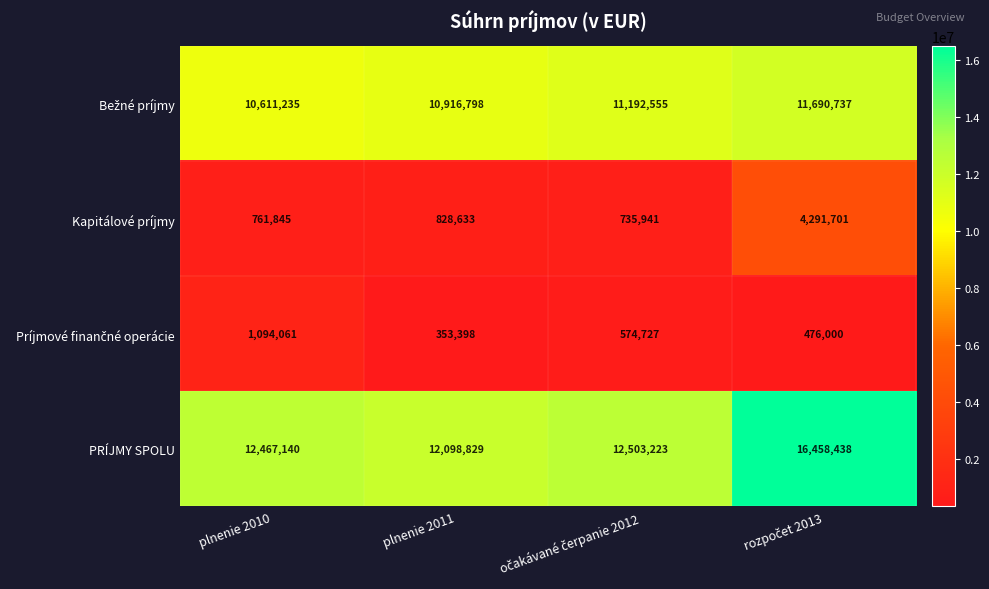

What is the total value across all series at plnenie 2011?

24197658